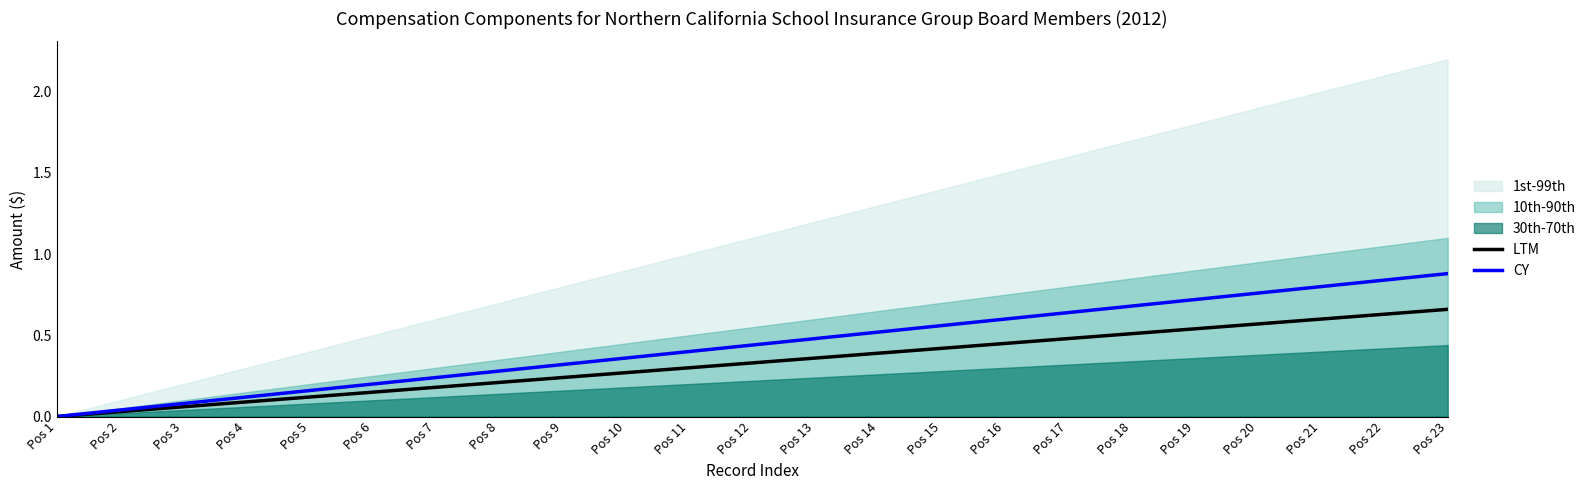

Which series has the largest range (max minus min)?

CY